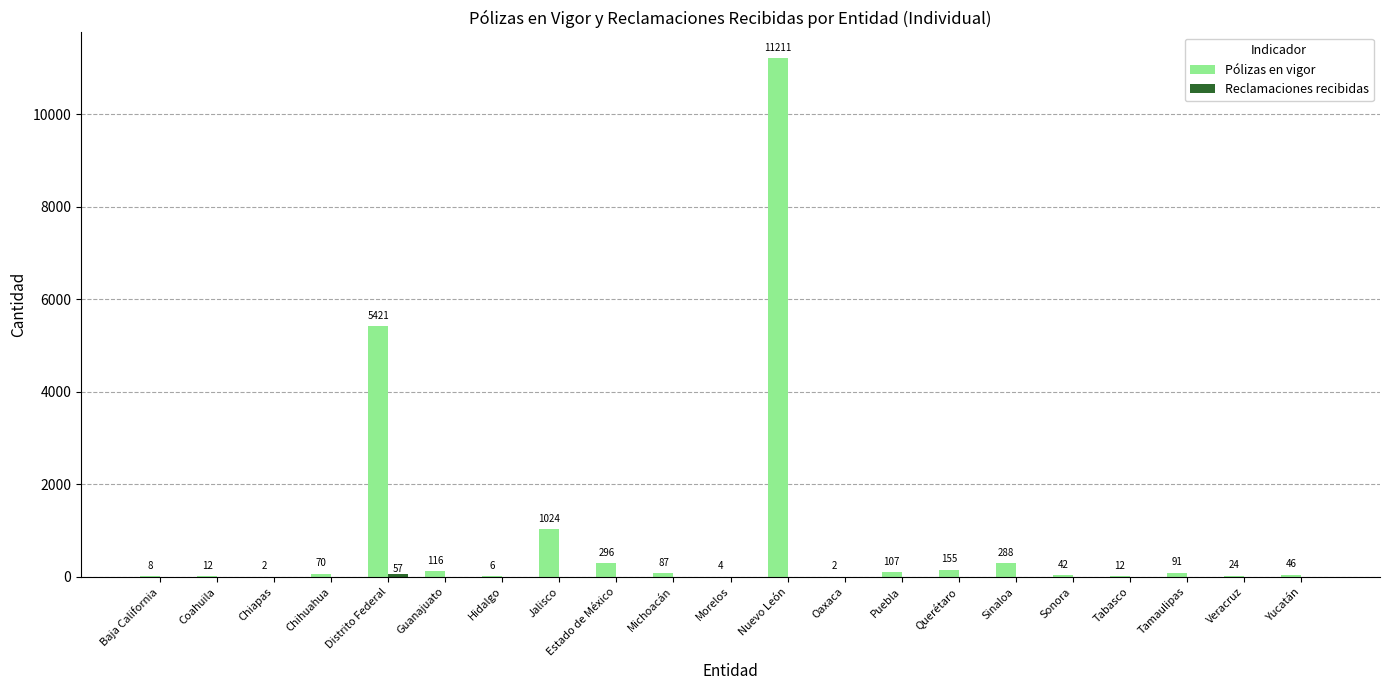

What is the maximum value shown in the chart?

11211